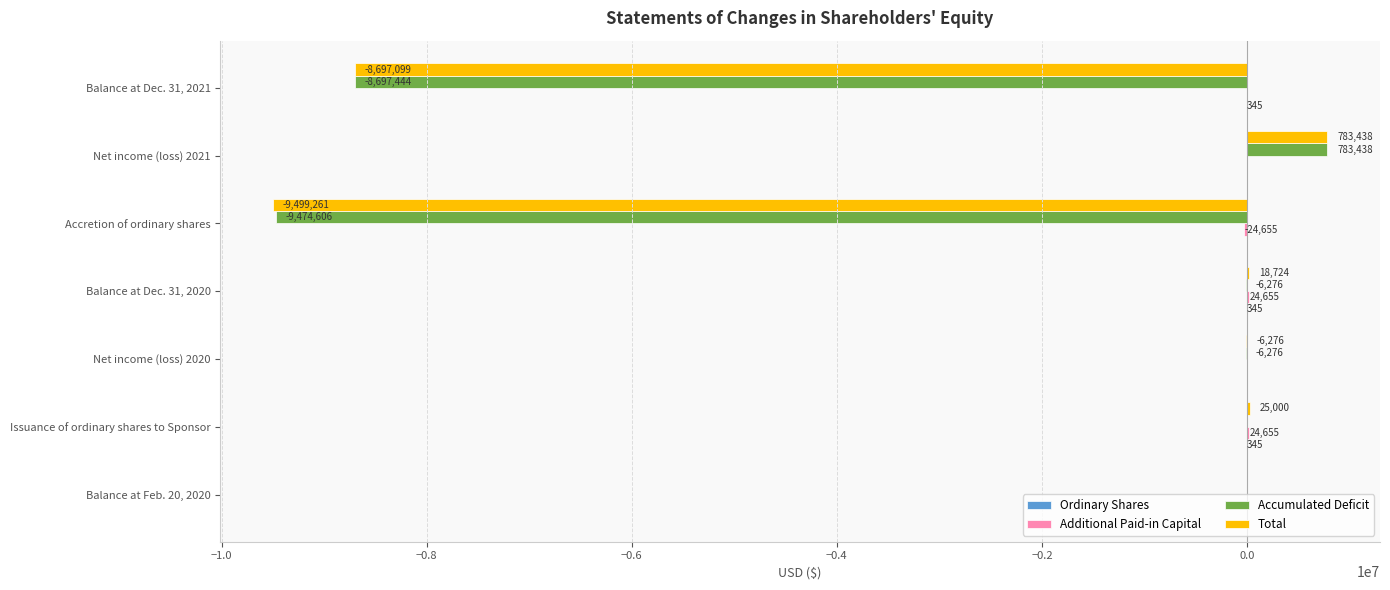

What is the sum of the Total values at Net income (loss) 2020 and Issuance of ordinary shares to Sponsor?

18724